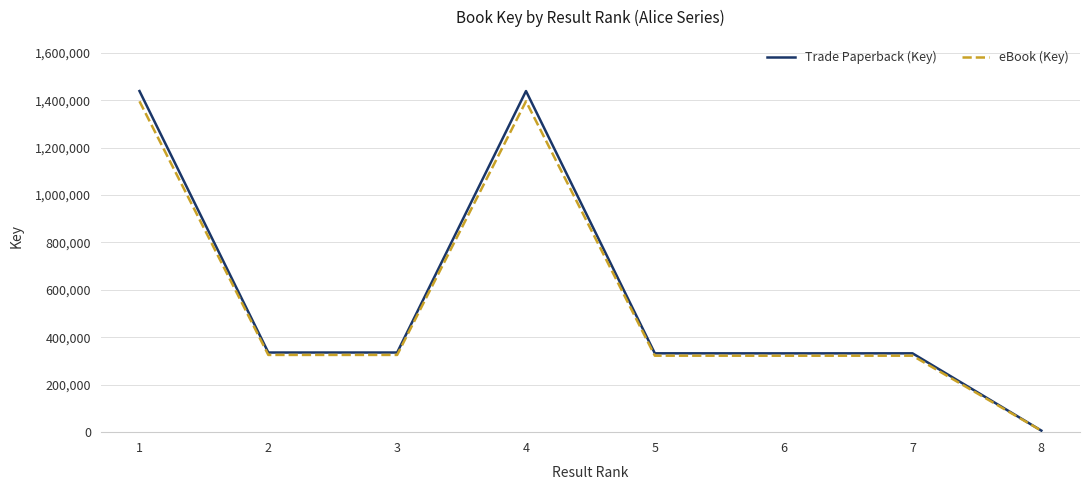

Which series has the widest spread of values?

Trade Paperback (Key)